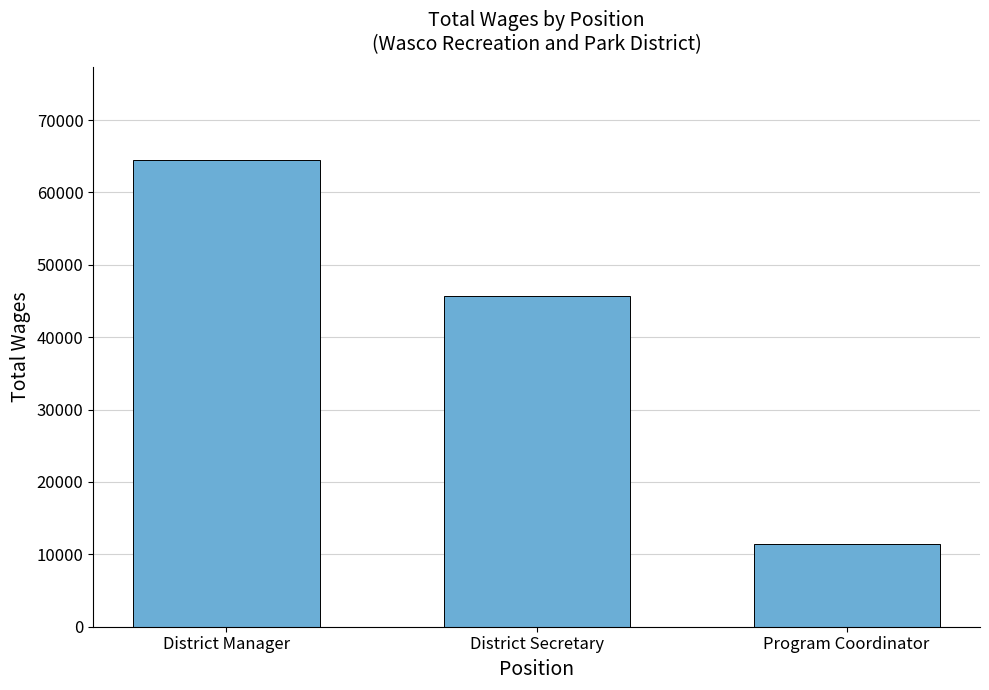

What is the sum of all values?

121632